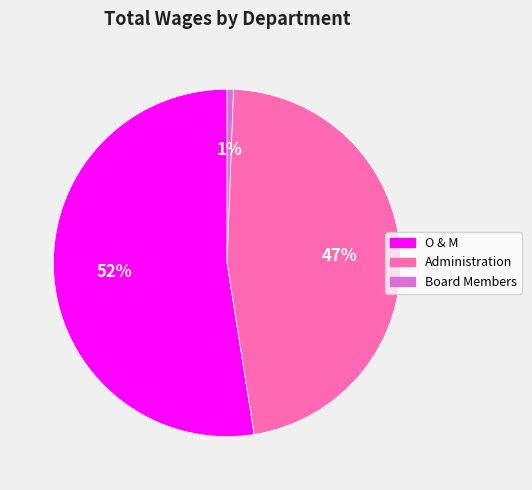

True or false: Administration accounts for 34% of the total.

False